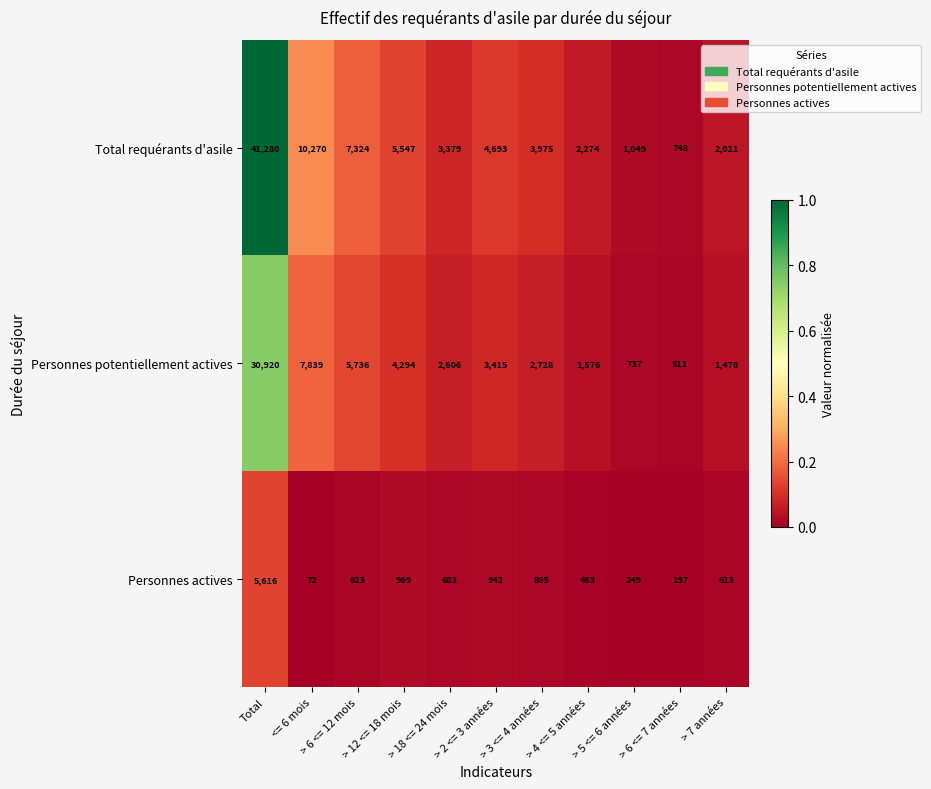

The Personnes actives series shows 942 at > 2 <= 3 années. True or false?

True